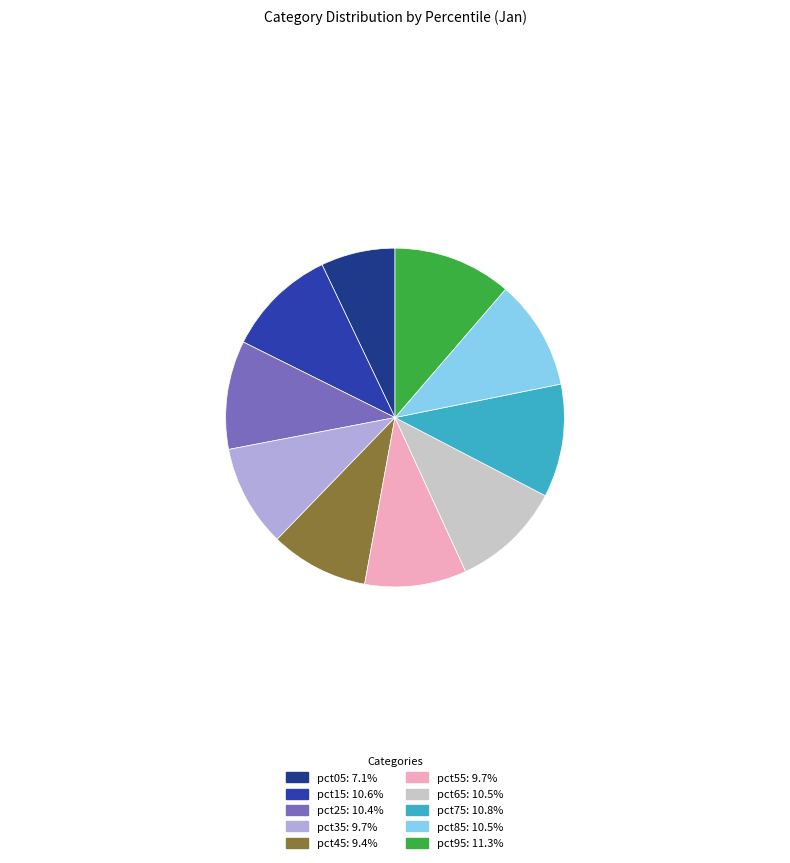

Count the number of slices in the pie.

10